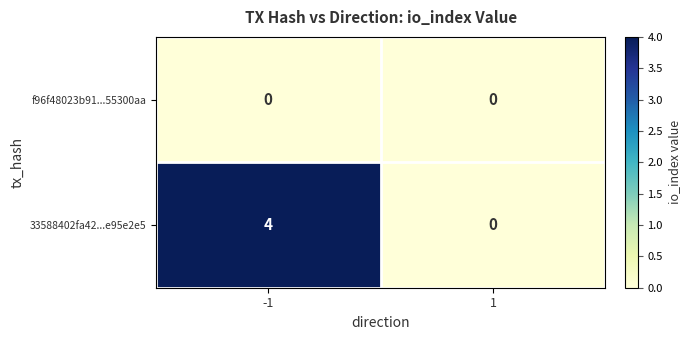

The value of 33588402fa42...e95e2e5 at 1 is 0. True or false?

True